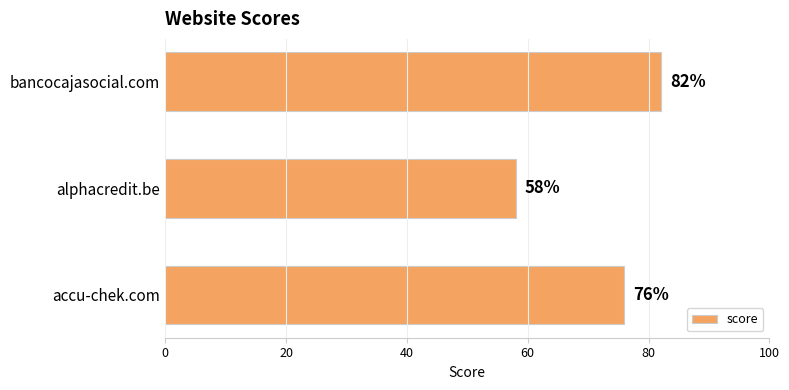

Reading top to bottom, transcribe all the data shown in this chart.

82	58	76